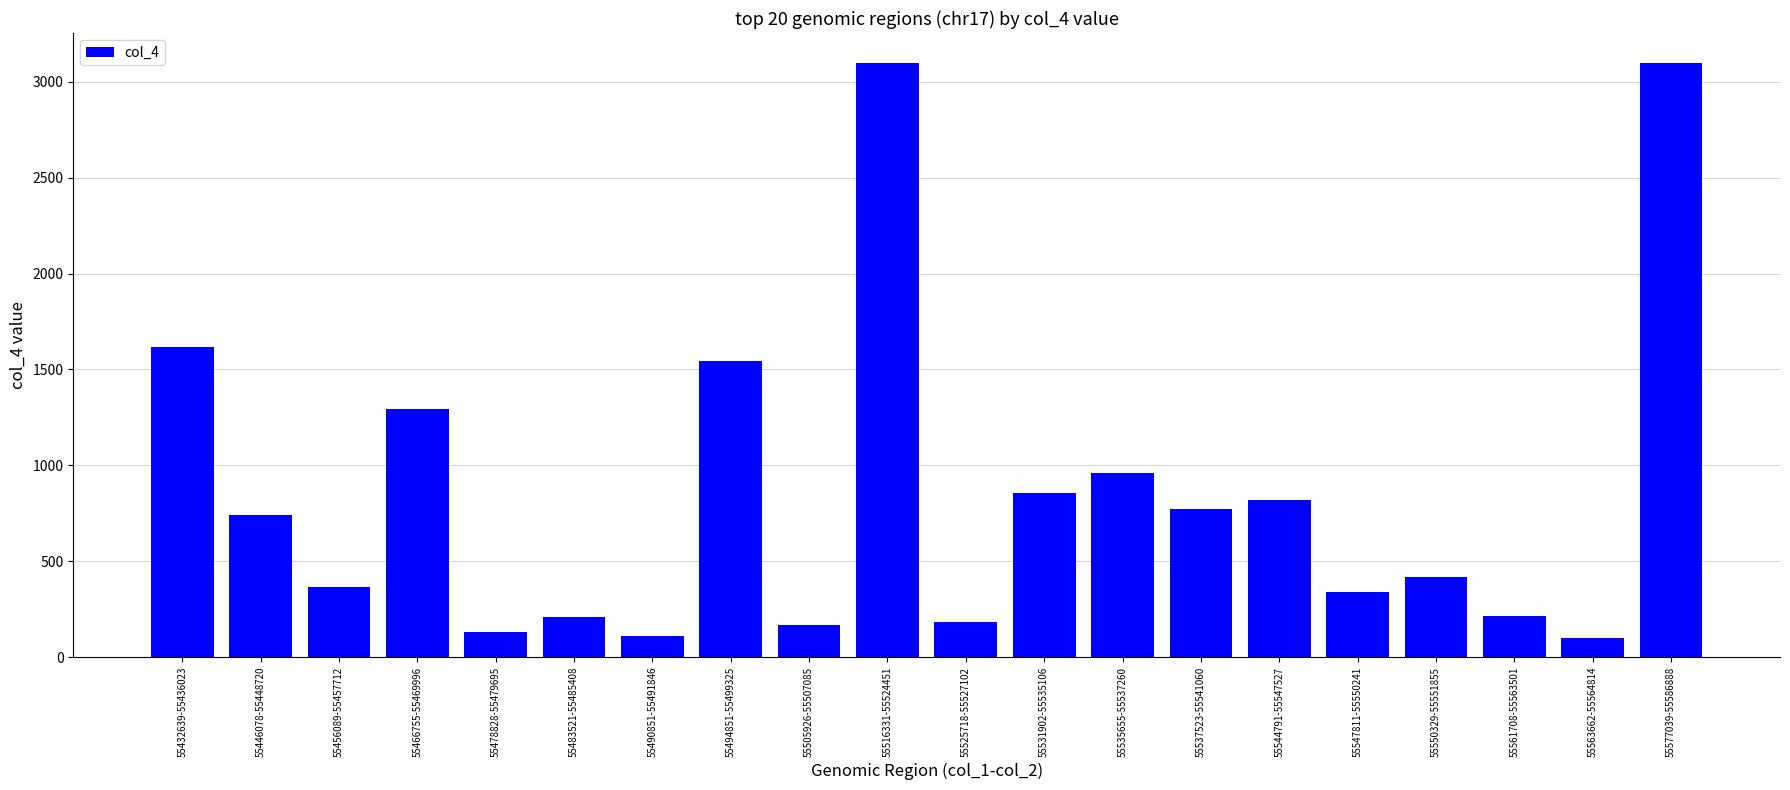

What is the approximate value at 55483521-55485408?

210.1